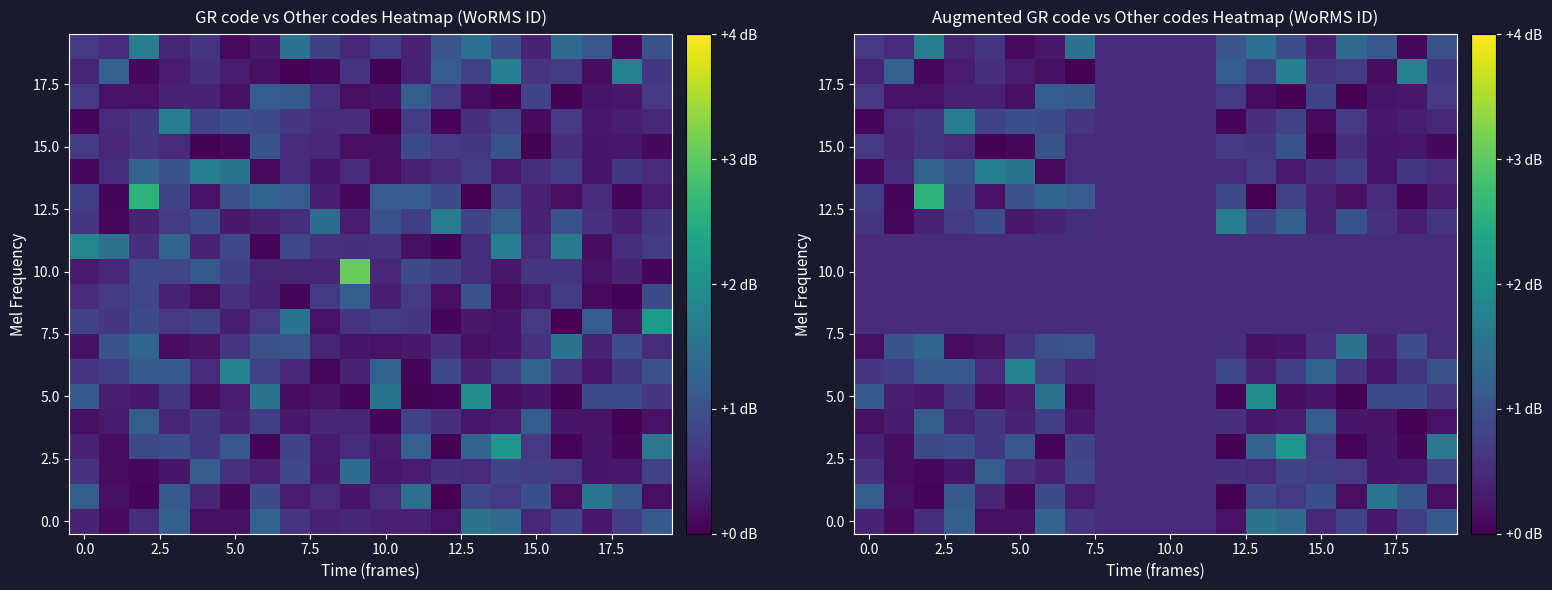

Which has a higher value, 17 or 19?

19